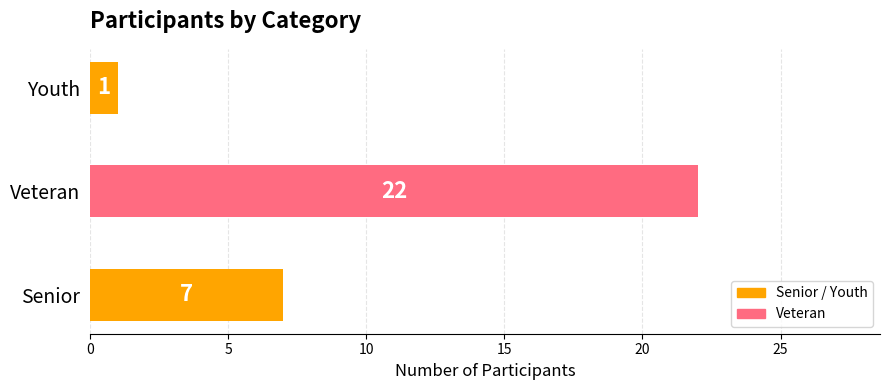

Where is the data nearest to the value 11?

Senior